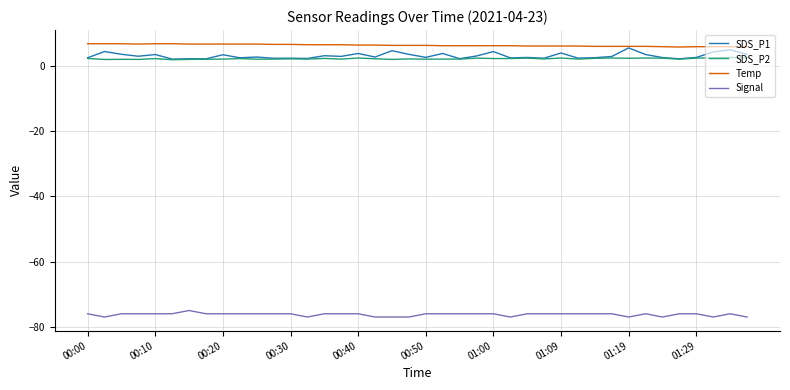

What is the maximum value shown in the chart?

6.7